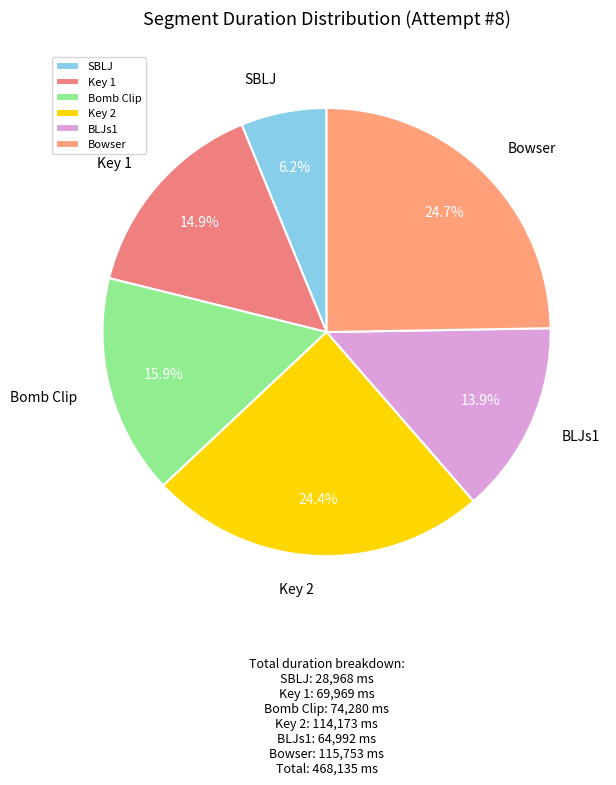

True or false: Bowser accounts for 19% of the total.

False